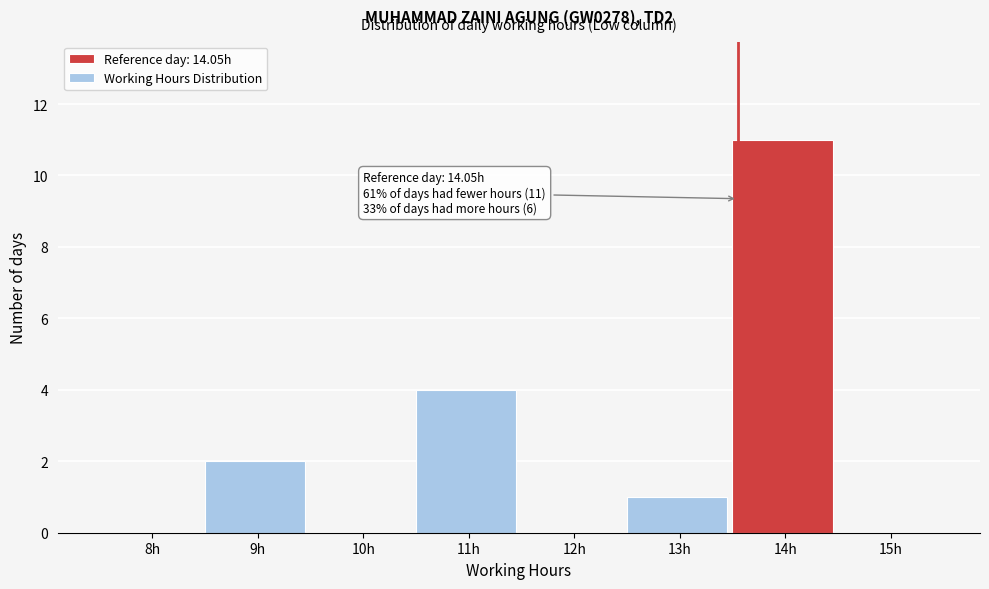

Reading left to right, transcribe all the data shown in this chart.

8h=0	9h=2	10h=0	11h=4	12h=0	13h=1	14h=11	15h=0